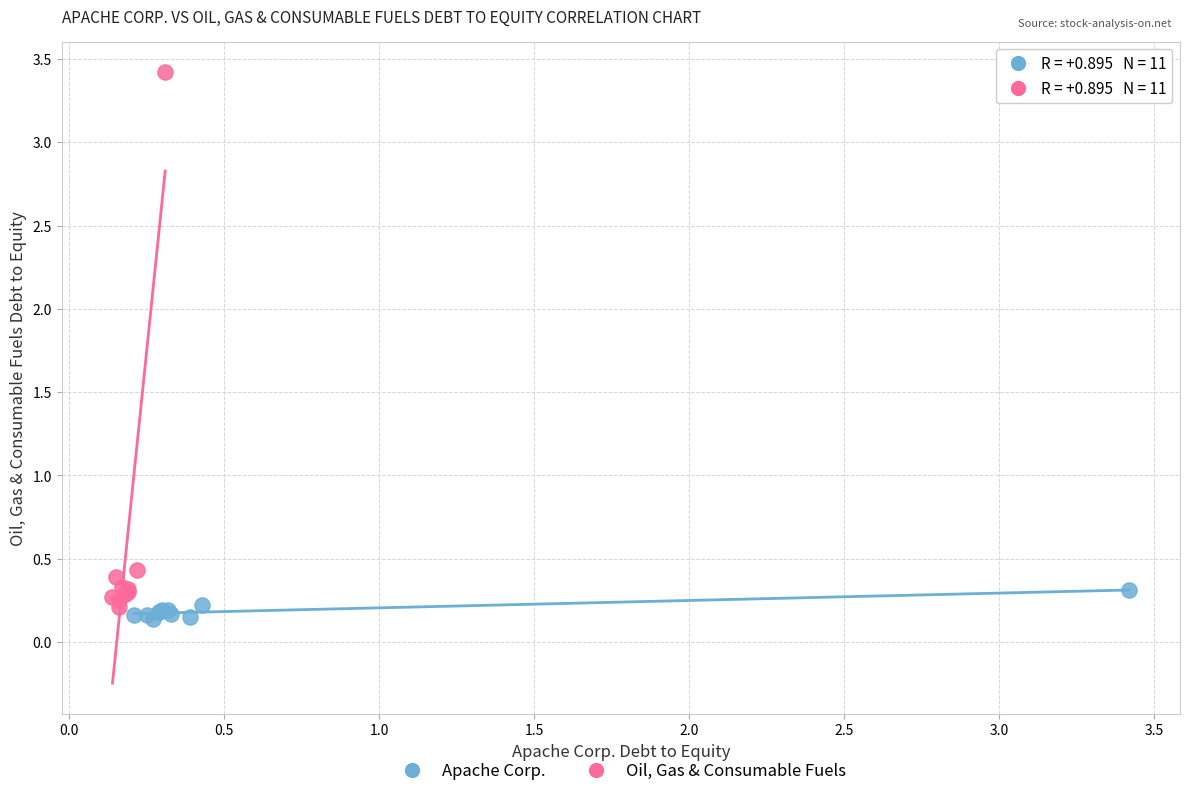

Which series has the largest Y range (max minus min)?

Oil, Gas & Consumable Fuels